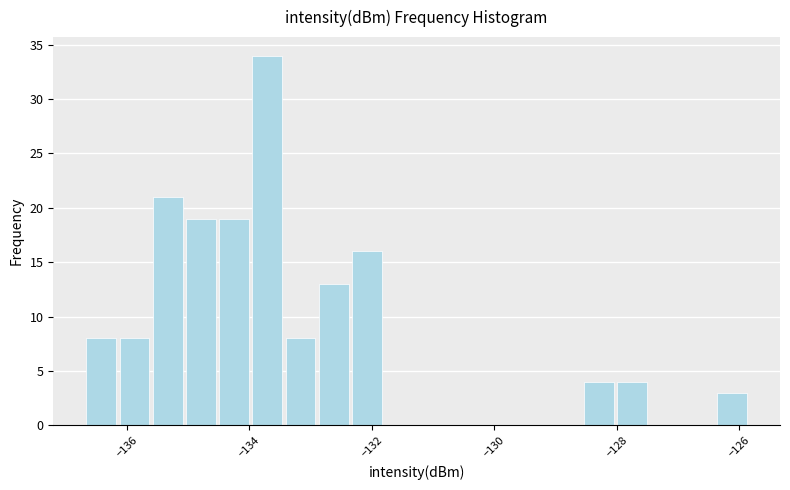

Read against the x-axis, roughly where is the centre of the tallest bar?

-133.8